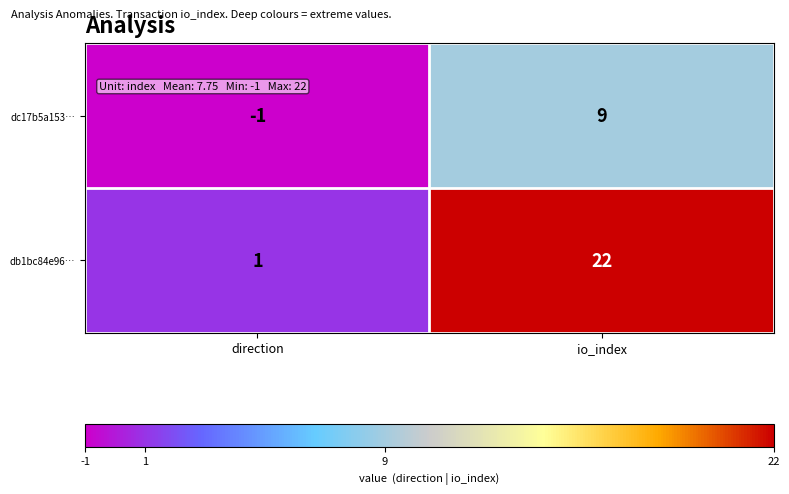

Count the number of data series in this chart.

2